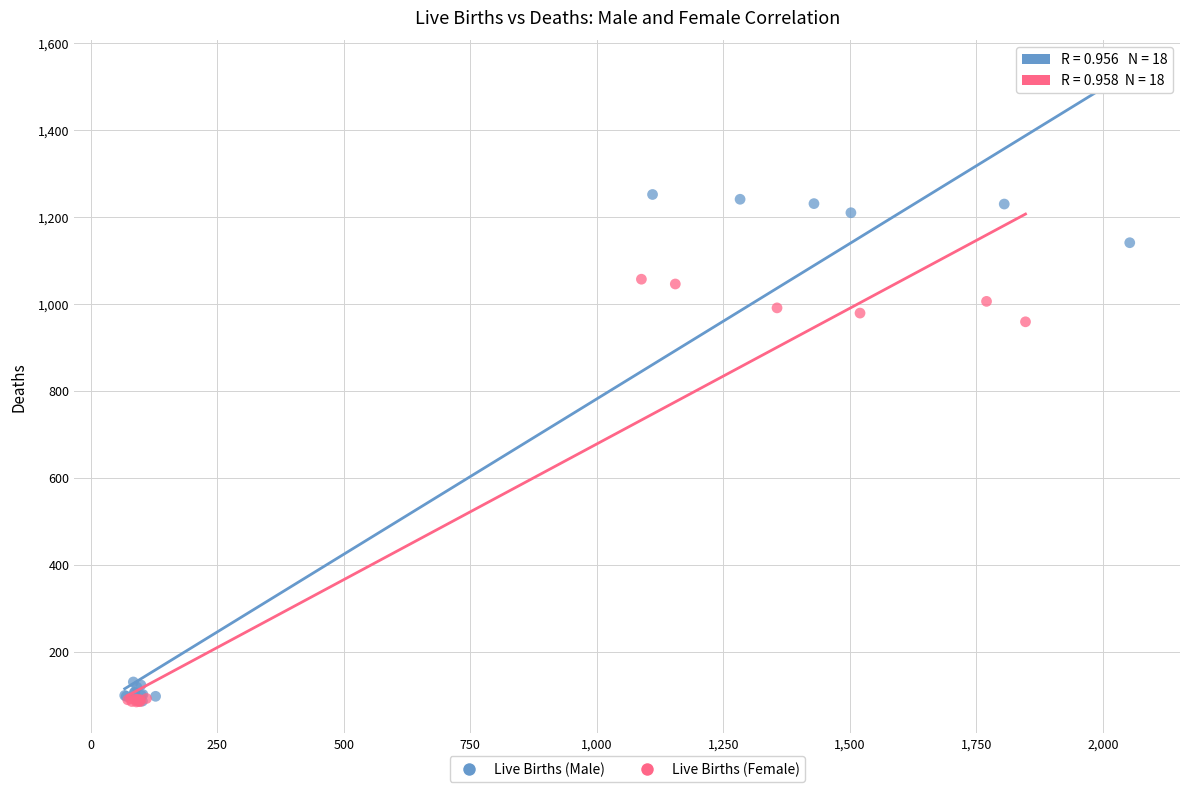

Which series has the largest Y range (max minus min)?

Live Births (Male)